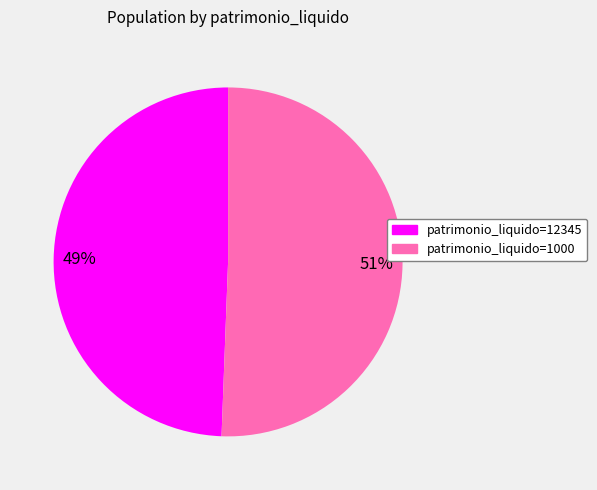

Is there any slice that represents more than half of the pie?

Yes